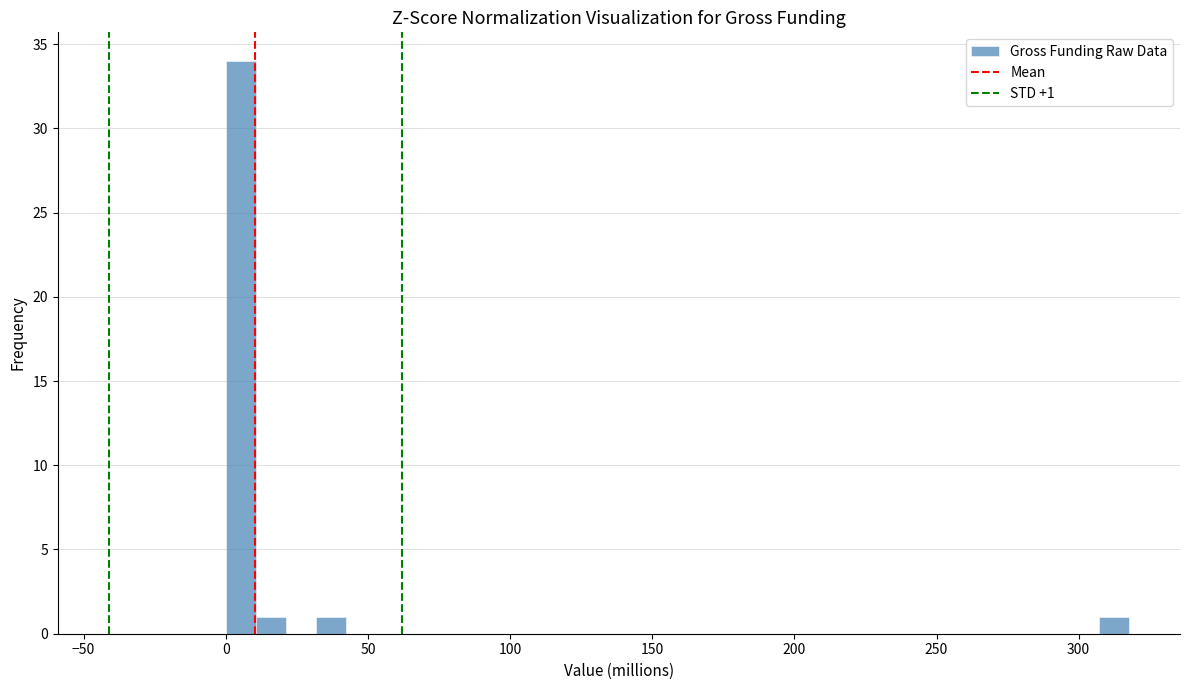

Read against the x-axis, roughly where is the centre of the tallest bar?

5